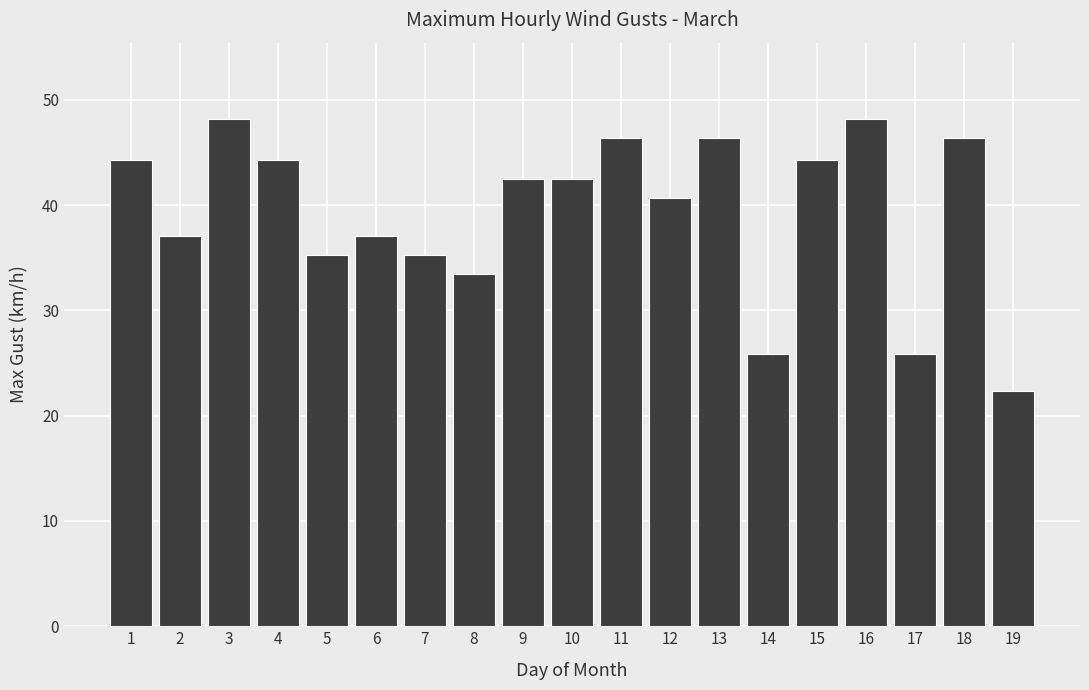

How many bars are there in total?

19